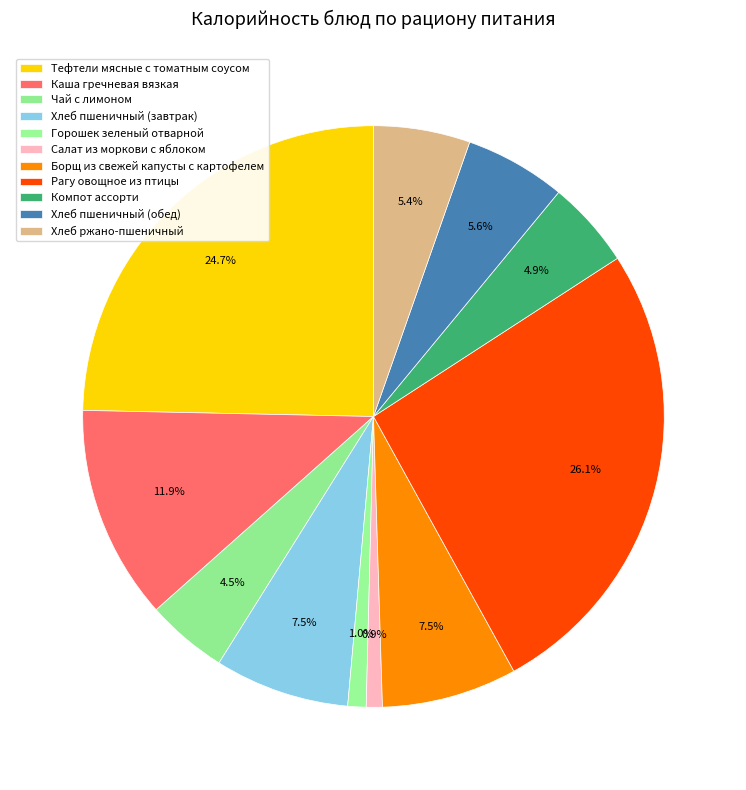

To the nearest percent, what percentage of the pie is Хлеб пшеничный (завтрак)?

7%